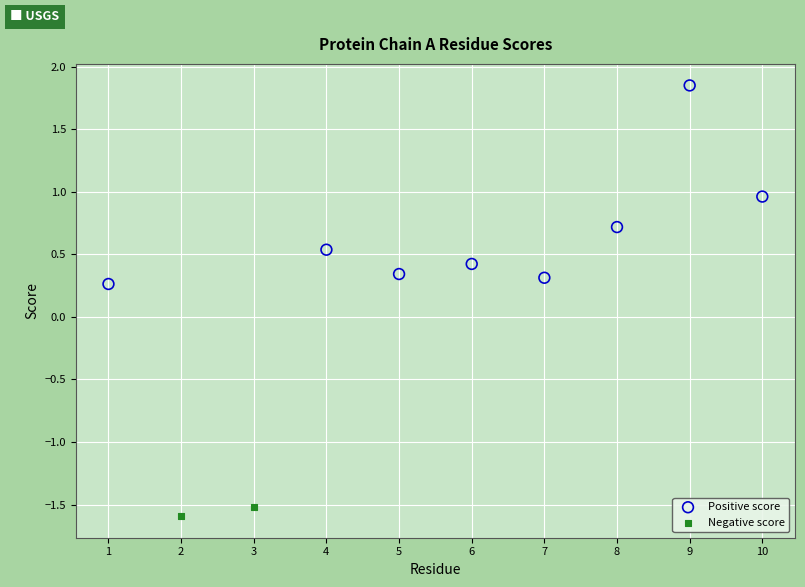

What are all the series names shown in the legend?

Positive score, Negative score